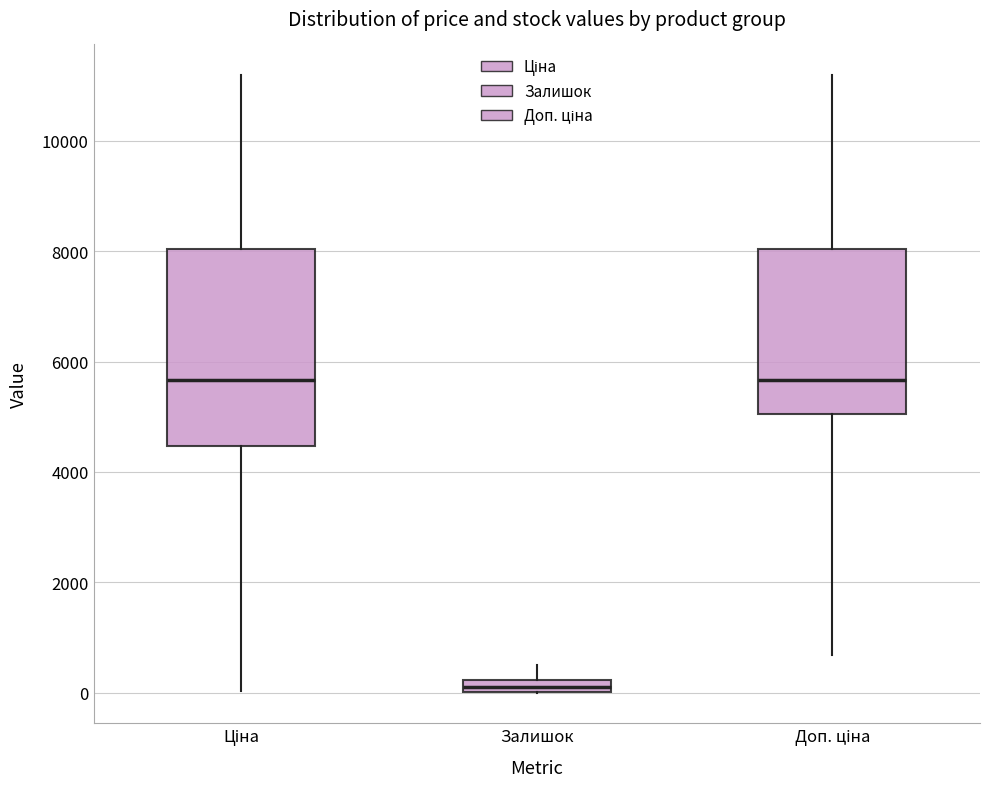

Which box's median line is the lowest?

Залишок